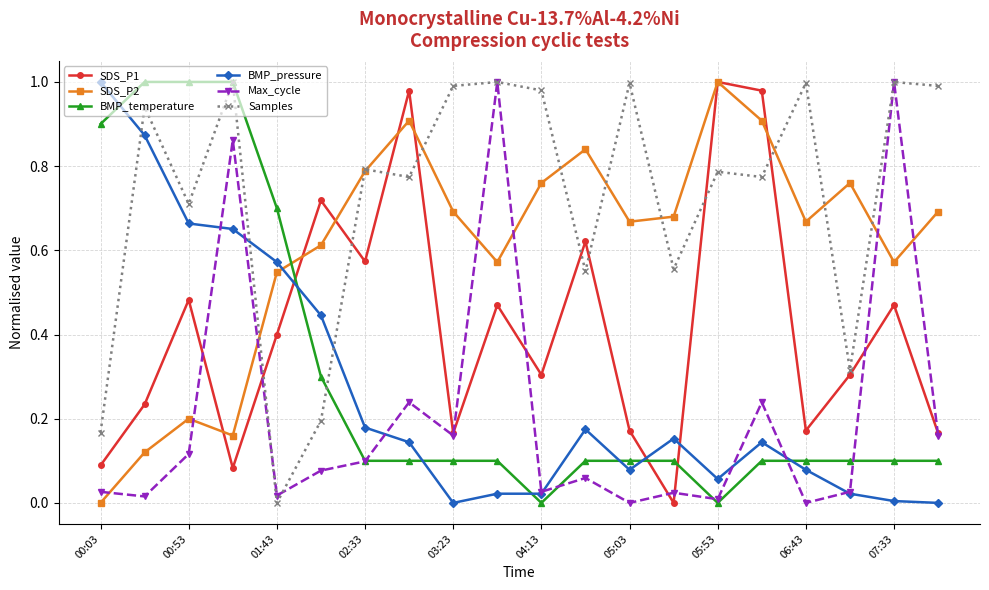

True or false: BMP_pressure has more than 1 points higher than both neighbors.

True